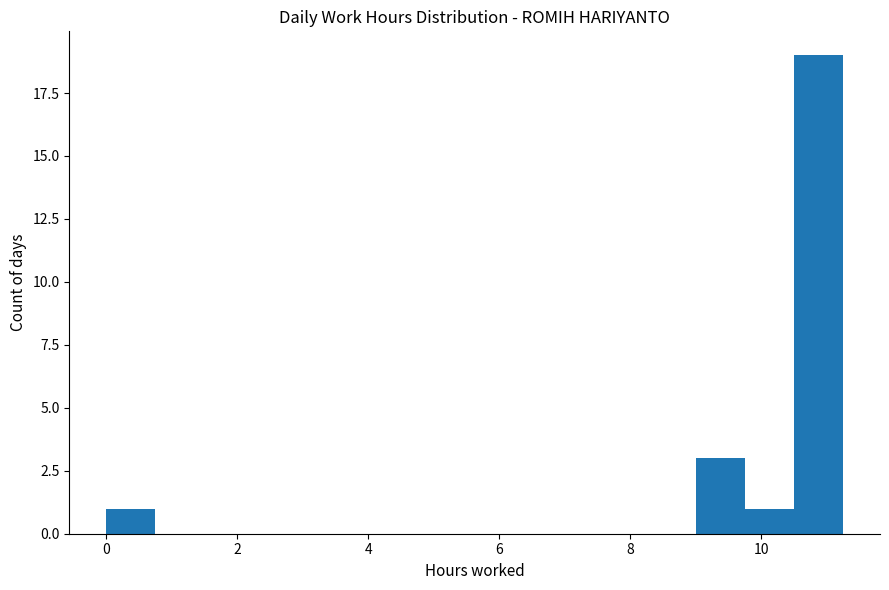

Read against the x-axis, roughly where is the centre of the tallest bar?

10.8